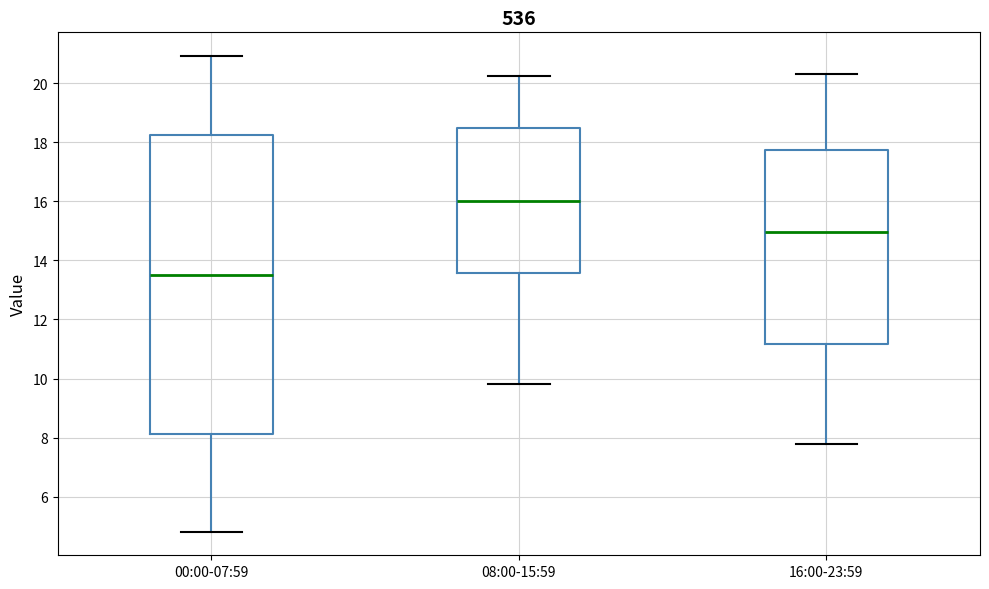

Where does the upper whisker of the box for 08:00-15:59 end on the y-axis? The values are not printed on the chart, so give them approximately, as read against the axis.

20.2